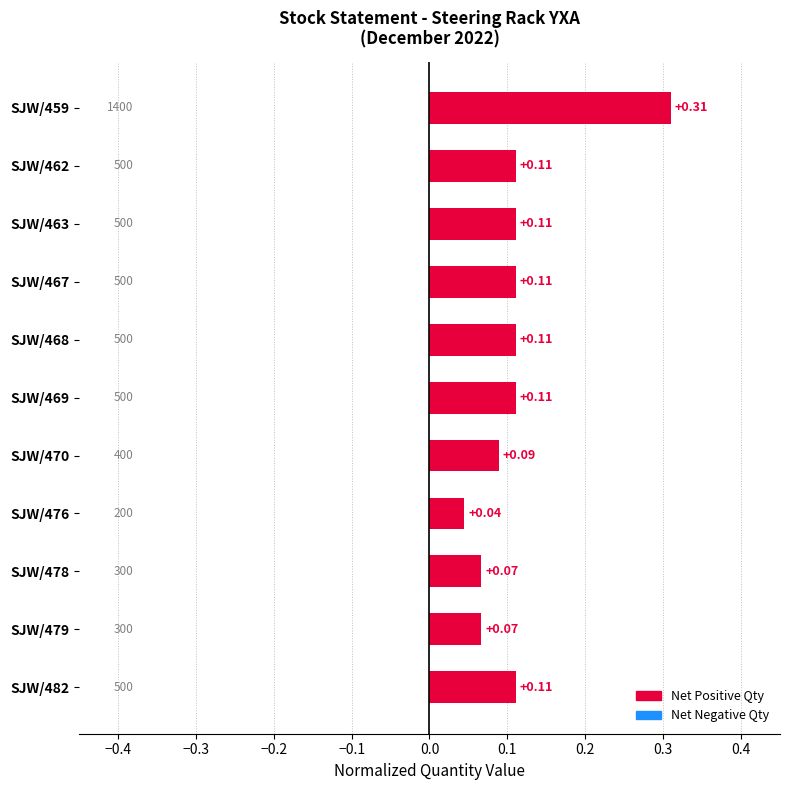

What is the sum of all values?

1.2